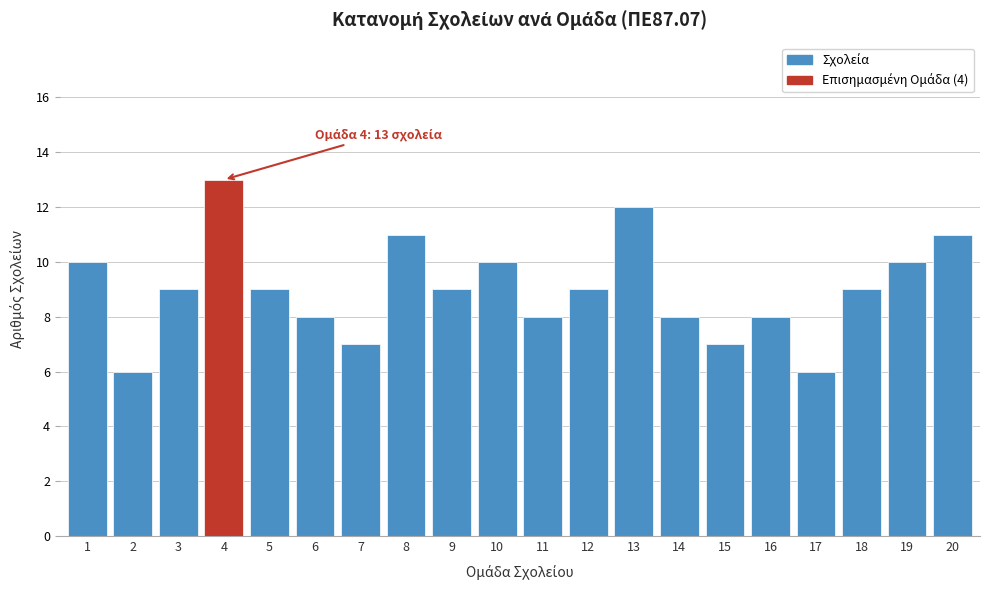

Reading left to right, list all the values displayed in this chart.

10	6	9	13	9	8	7	11	9	10	8	9	12	8	7	8	6	9	10	11